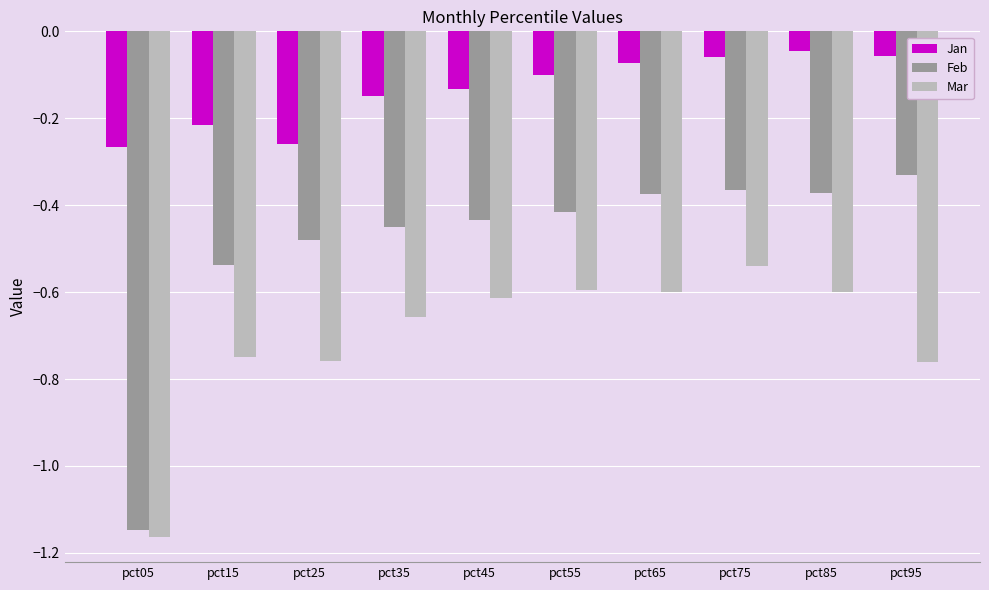

Where is Mar nearest to the value 0?

pct75